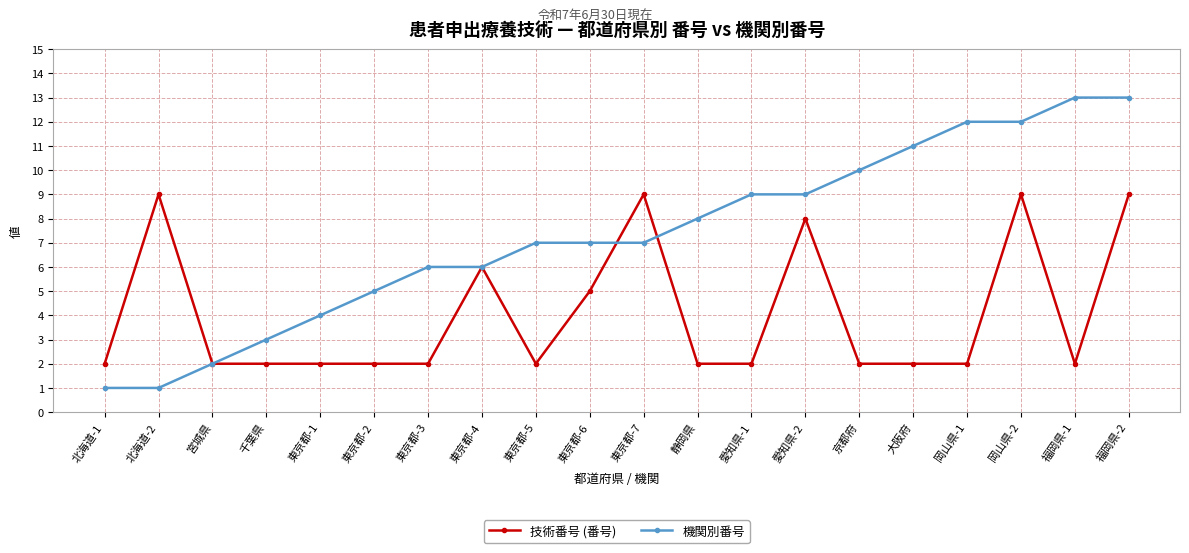

What is the sum of the 技術番号 (番号) values at 東京都-7 and 愛知県-2?

17